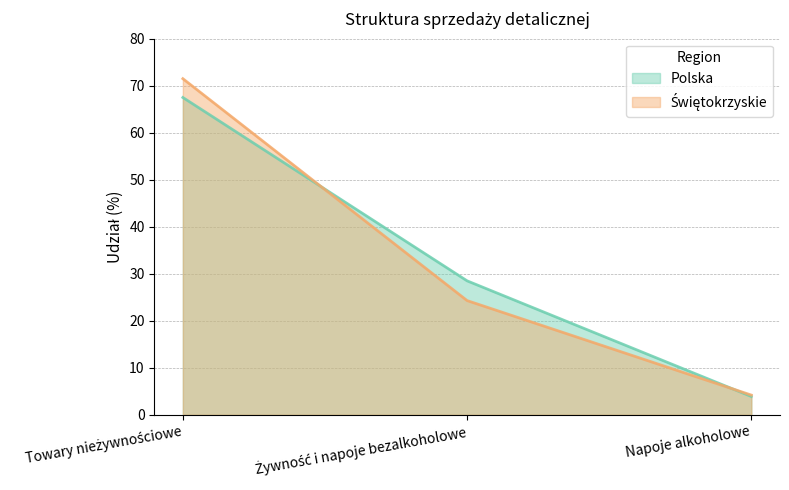

What is the minimum value shown in the chart?

3.9